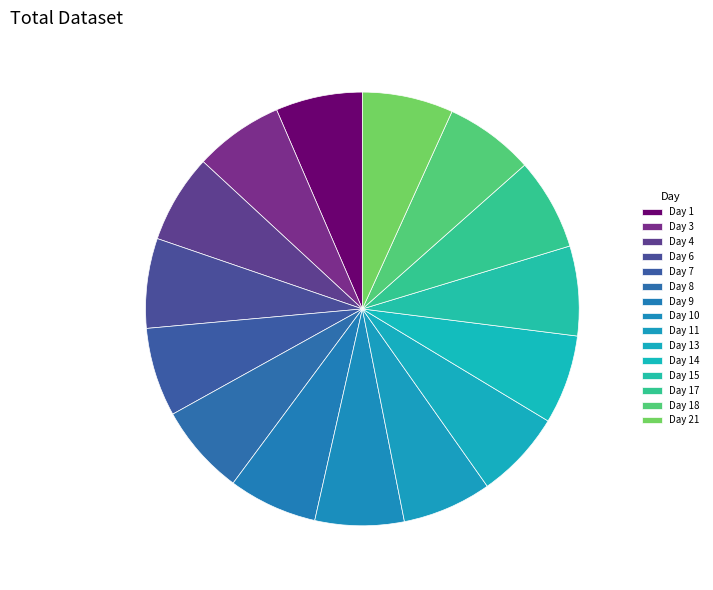

What is the change in value from Day 6 to Day 11?

-0.1